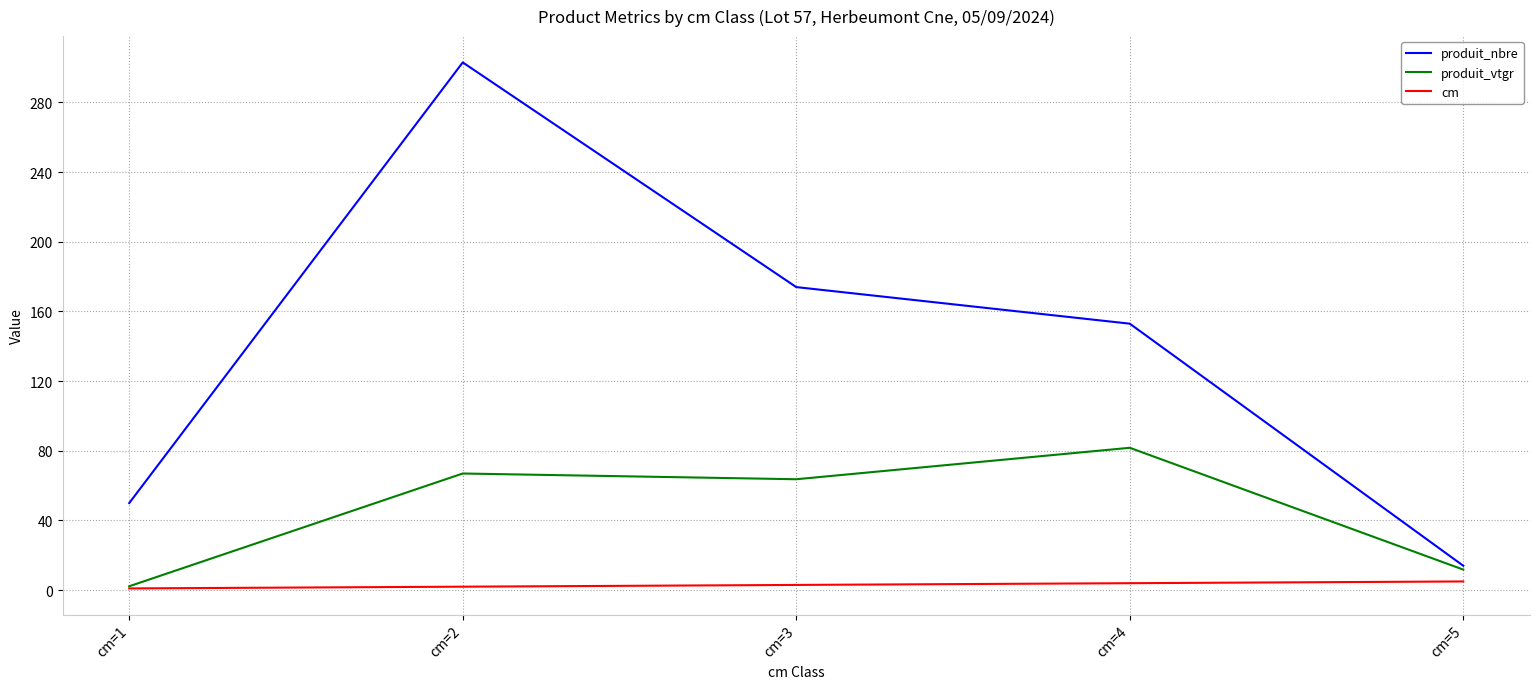

Rank the series at cm=2 from lowest to highest value.

cm, produit_vtgr, produit_nbre